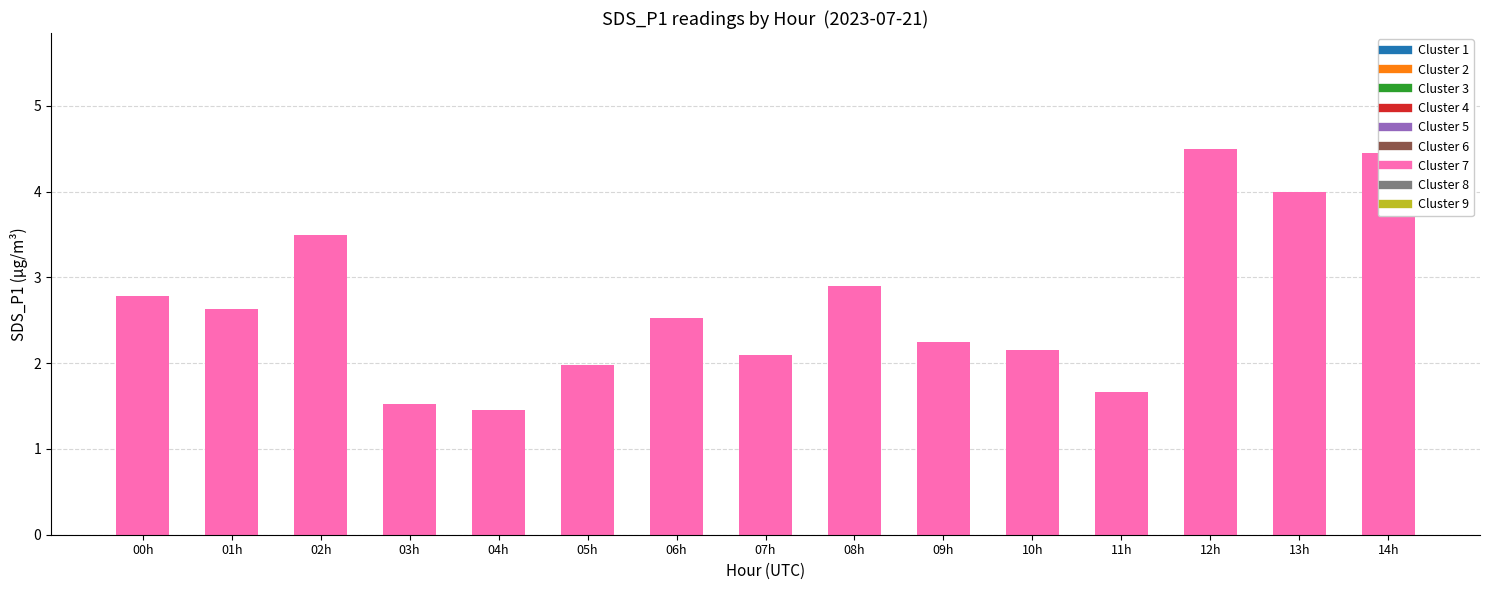

What is the ratio of the value at 10h to the value at 07h?

1.0